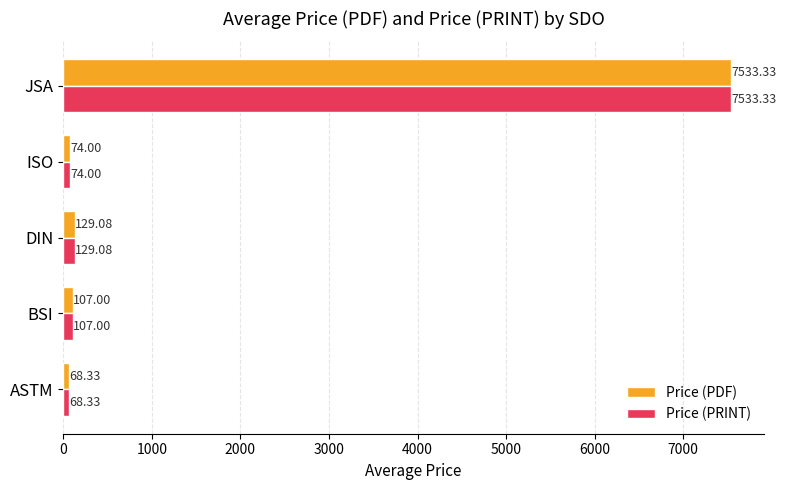

At which label is Price (PDF) closest to 3800?

DIN